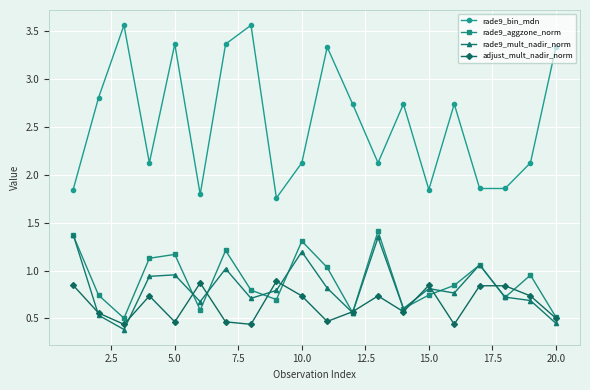

How many values in the rade9_bin_mdn series exceed 2?

14